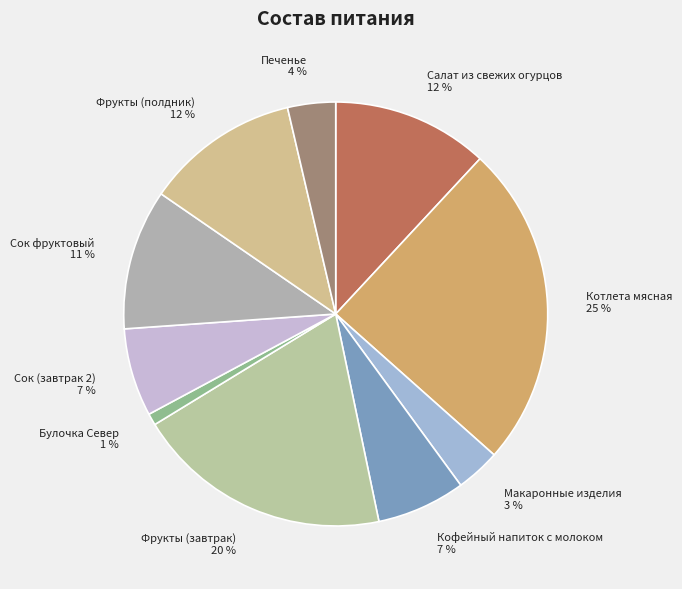

Is it true that Макаронные изделия is 3% of the pie?

True